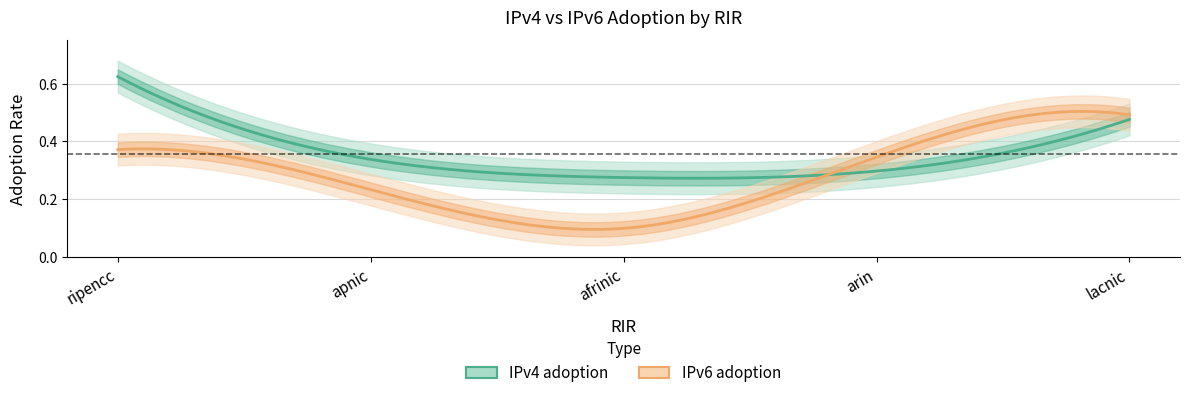

At how many categories does at least one series exceed 0?

5